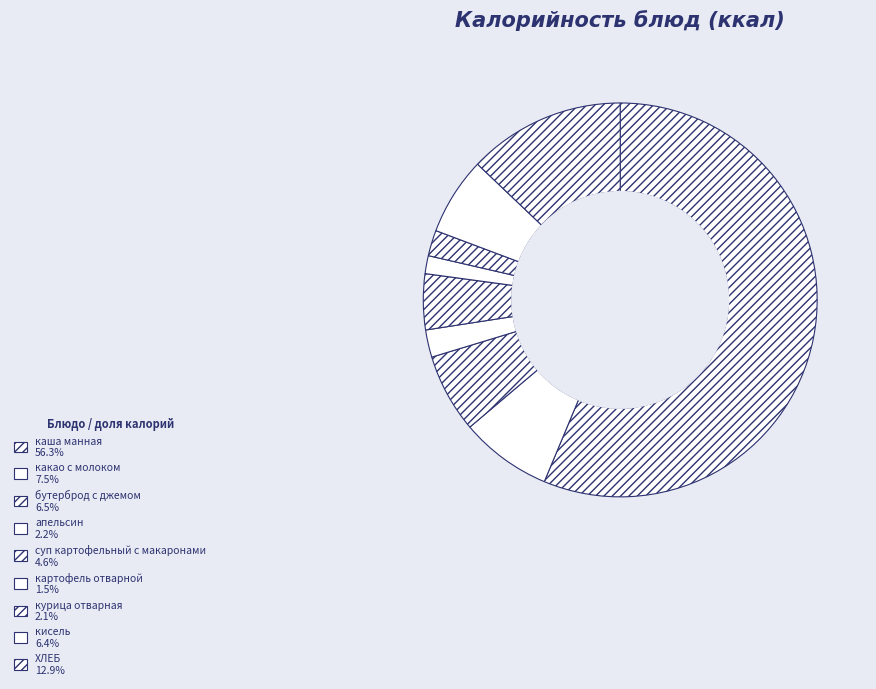

Does any single category account for the majority?

Yes